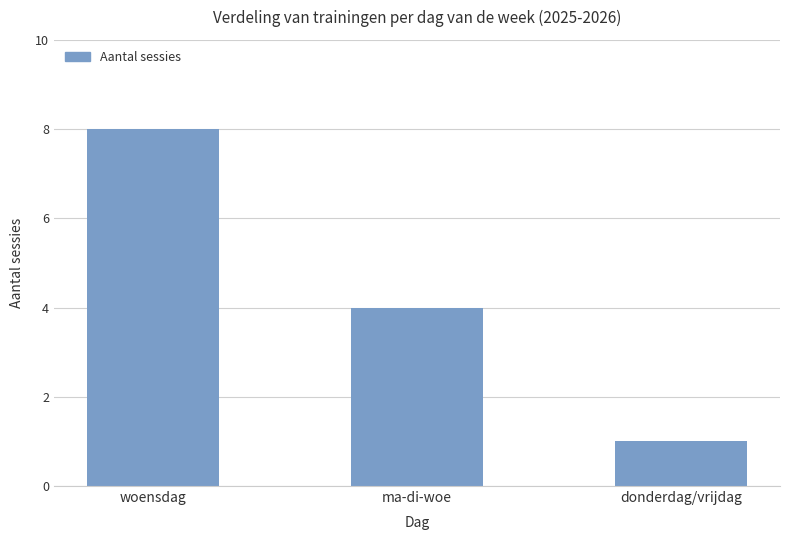

What is the change in value from woensdag to donderdag/vrijdag?

-7